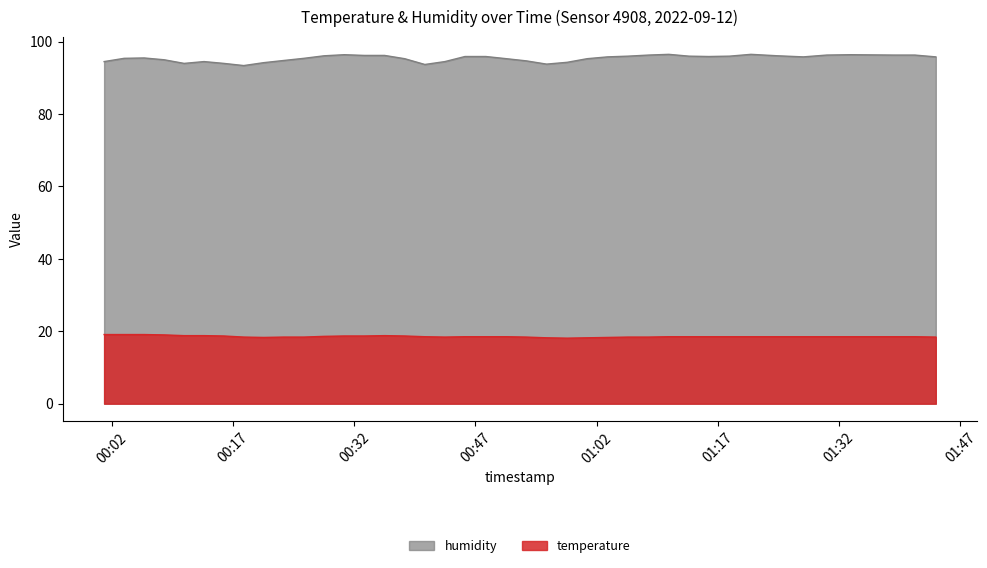

What is the smallest value displayed?

18.1